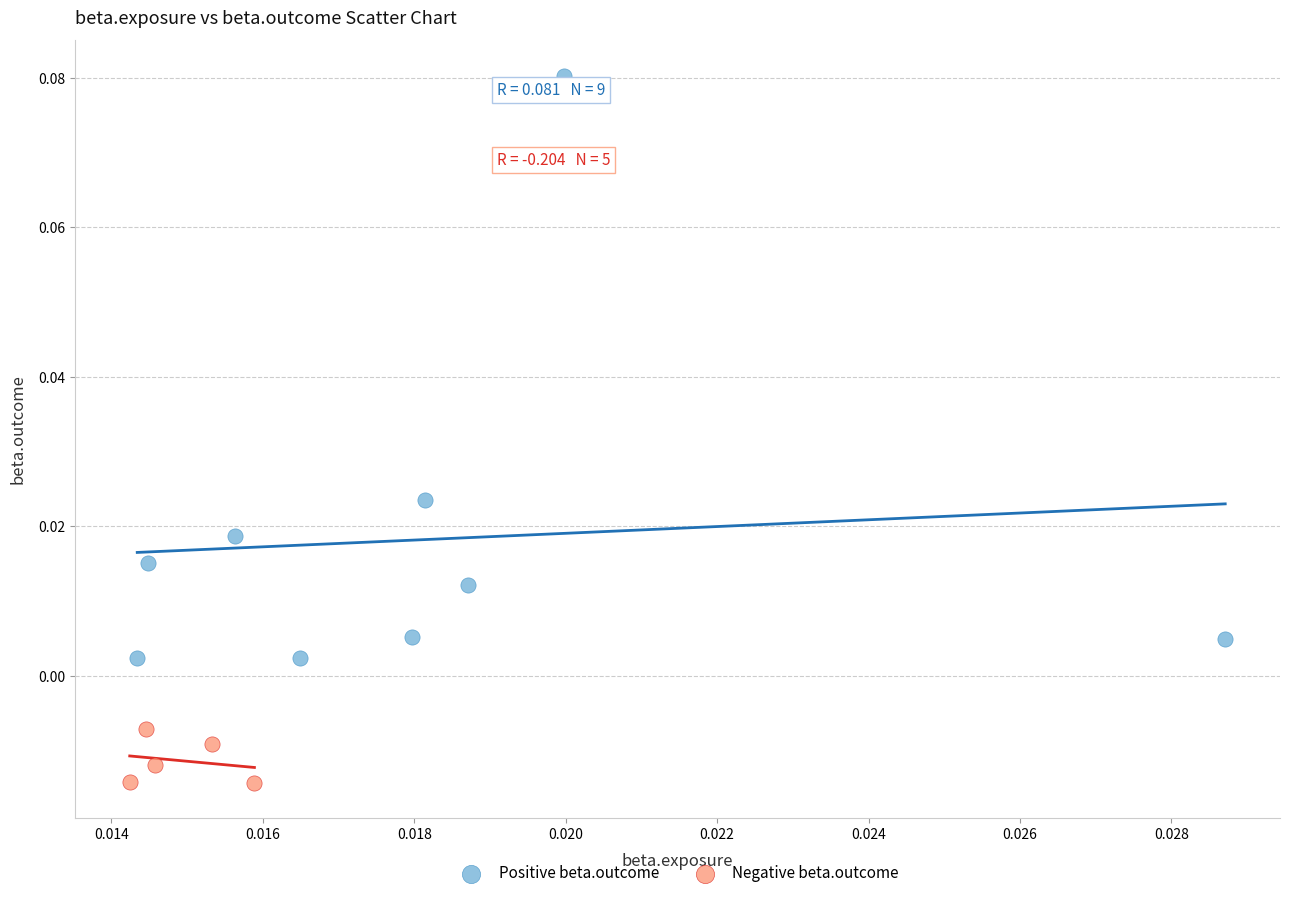

Which series has the largest Y range (max minus min)?

Positive beta.outcome